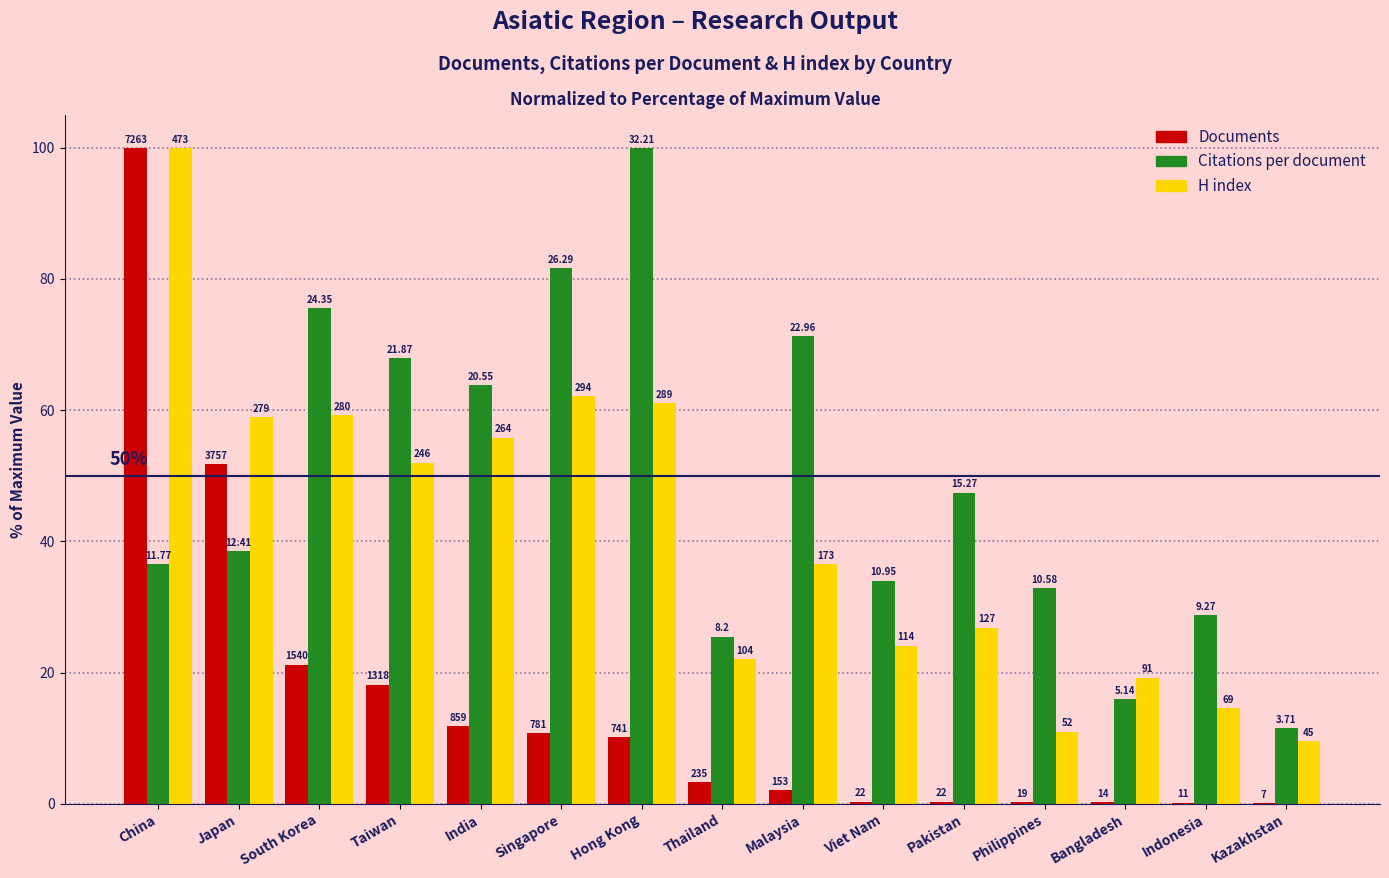

What is the label of the 12th bar from the right?

Taiwan